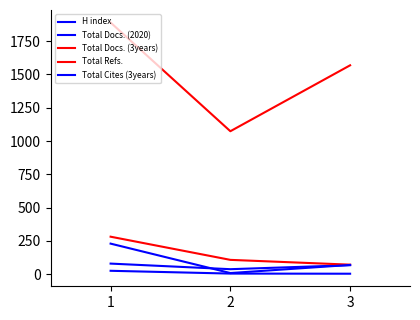

The value of Total Refs. at 2 is 235. True or false?

False